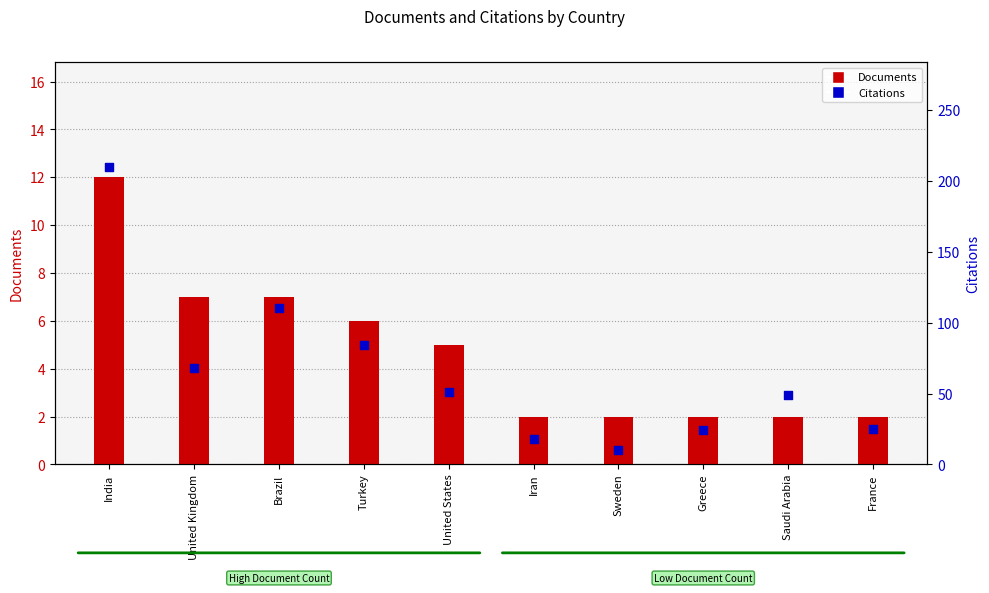

Which series has the largest Y range (max minus min)?

Citations